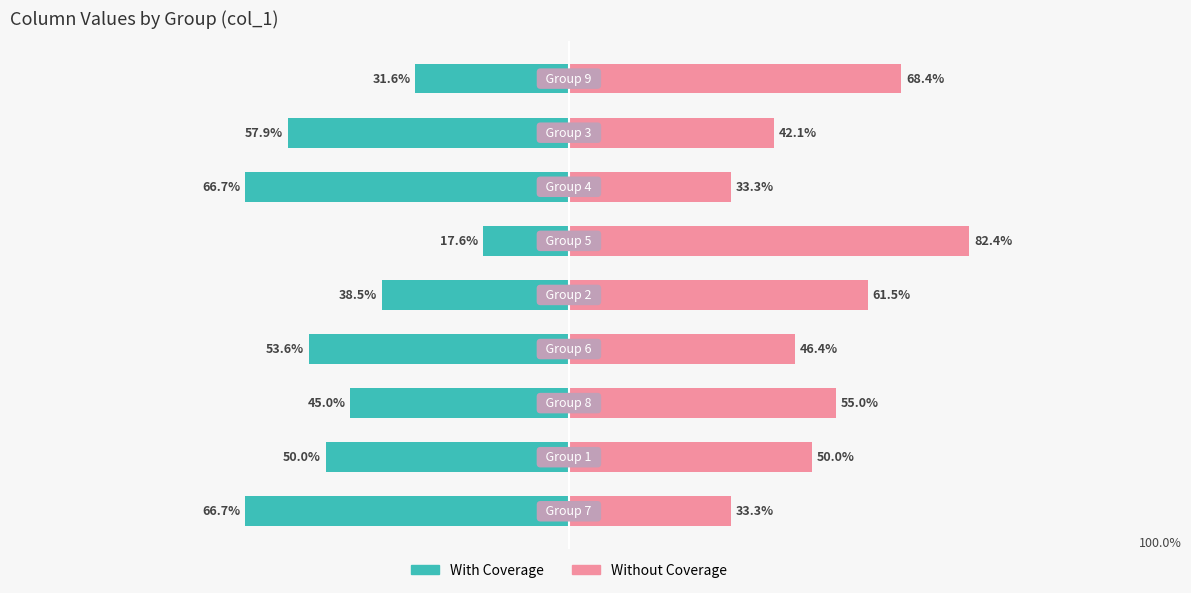

What is the difference between the second highest and second lowest values in the Without Coverage series?

35.1